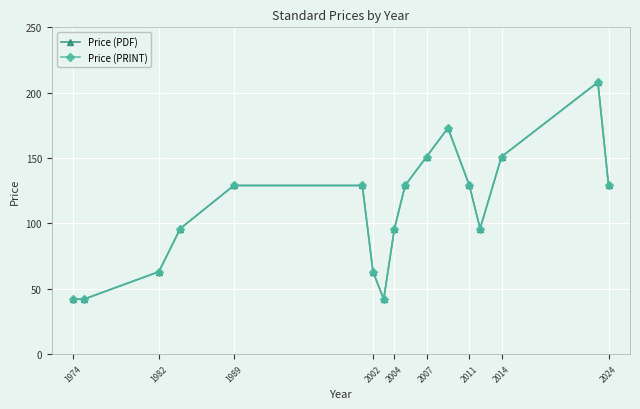

Reading left to right, transcribe all the data shown in this chart.

Price (PDF): 42	42	63	96	129	129	63	42	96	129	151	173	129	96	151	208	129
Price (PRINT): 42	42	63	96	129	129	63	42	96	129	151	173	129	96	151	208	129